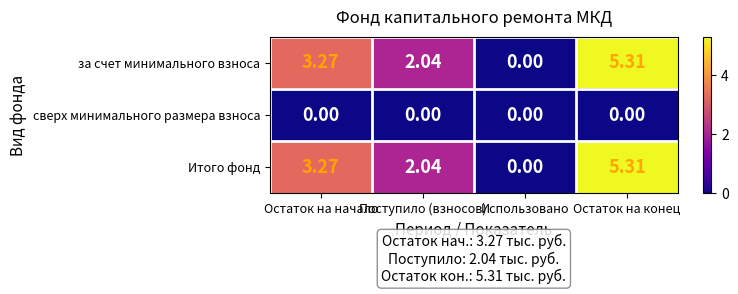

List the labels in order of Итого фонд value, smallest first.

Использовано, Поступило (взносов), Остаток на начало, Остаток на конец